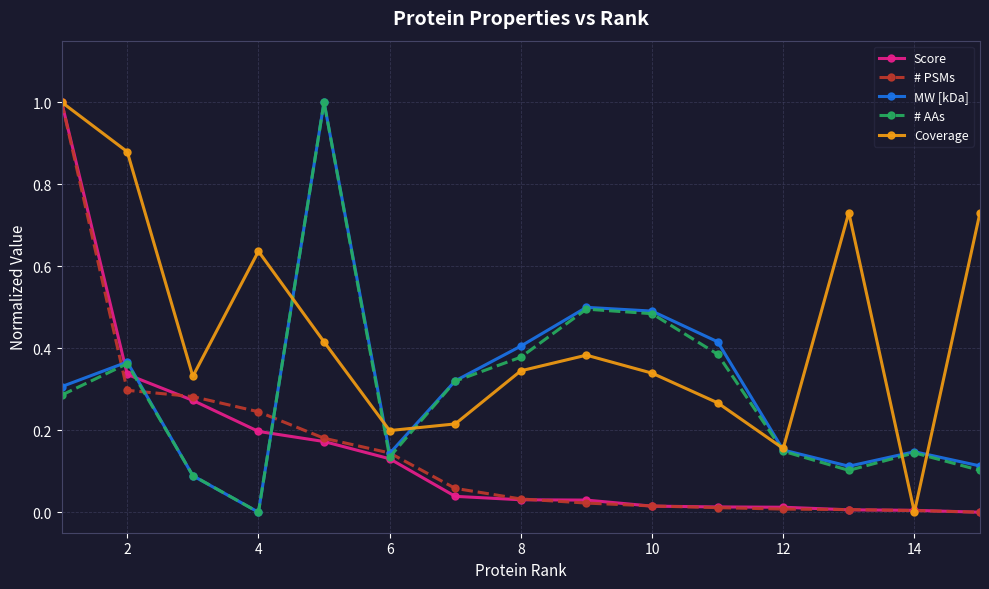

What is the value of the Score point at the 1st from the left?

1.0